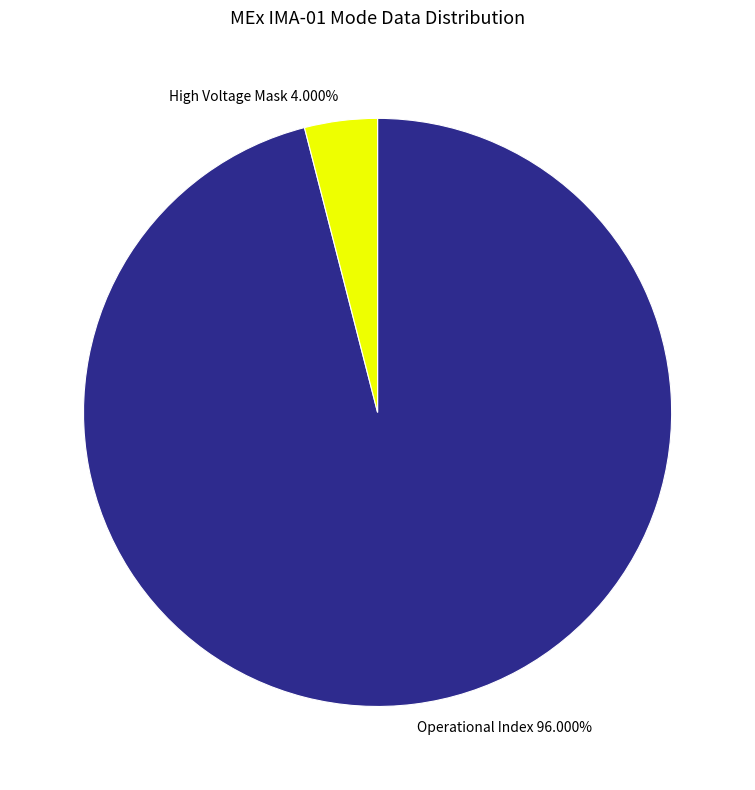

To the nearest percent, what is the difference between the largest and smallest slice percentages?

92%